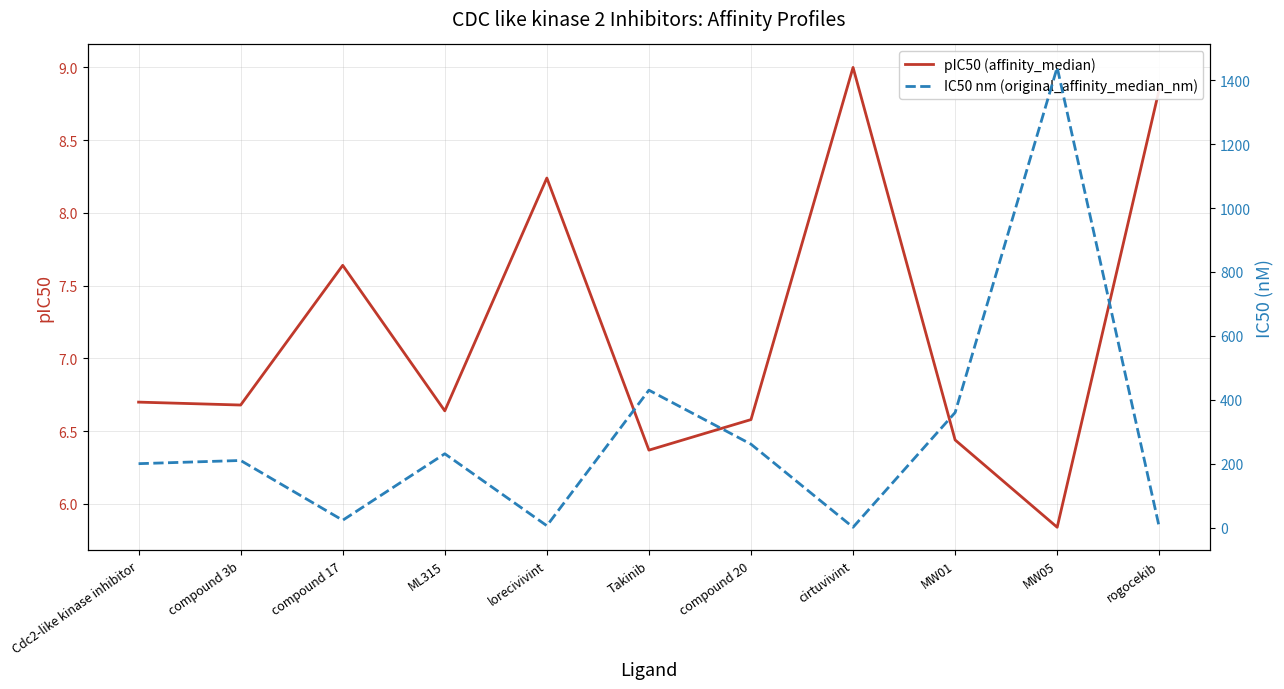

In pIC50 (affinity_median), how many points are higher than both neighbors (excluding endpoints)?

3